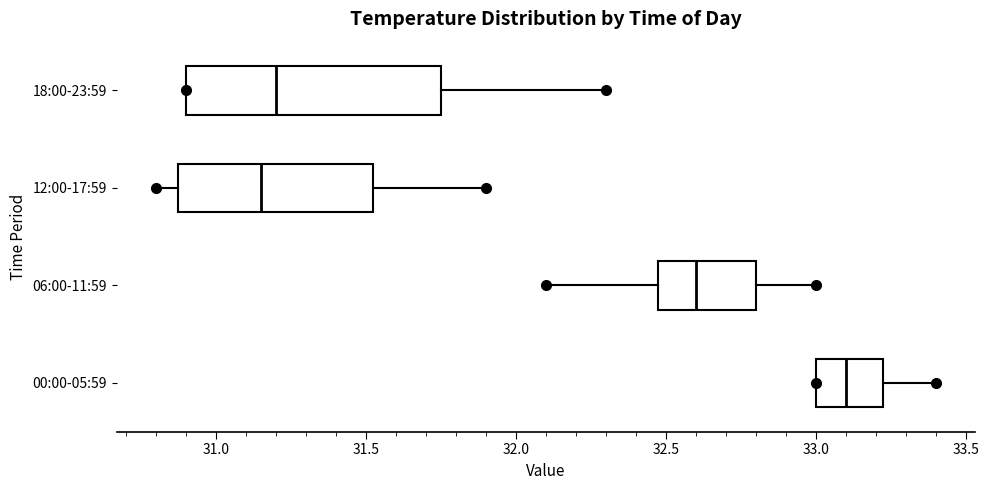

Reading bottom to top, transcribe this box plot: for each box, give where its median line is, the range the box spans, and where its two whiskers end, as read against the x-axis. The values are not printed on the chart, so give them approximately, as read against the axis.

00:00-05:59: median 33.10, box 33.00 to 33.25, whiskers 33.00 to 33.40
06:00-11:59: median 32.60, box 32.50 to 32.80, whiskers 32.10 to 33.00
12:00-17:59: median 31.15, box 30.90 to 31.55, whiskers 30.80 to 31.90
18:00-23:59: median 31.20, box 30.90 to 31.75, whiskers 30.90 to 32.30